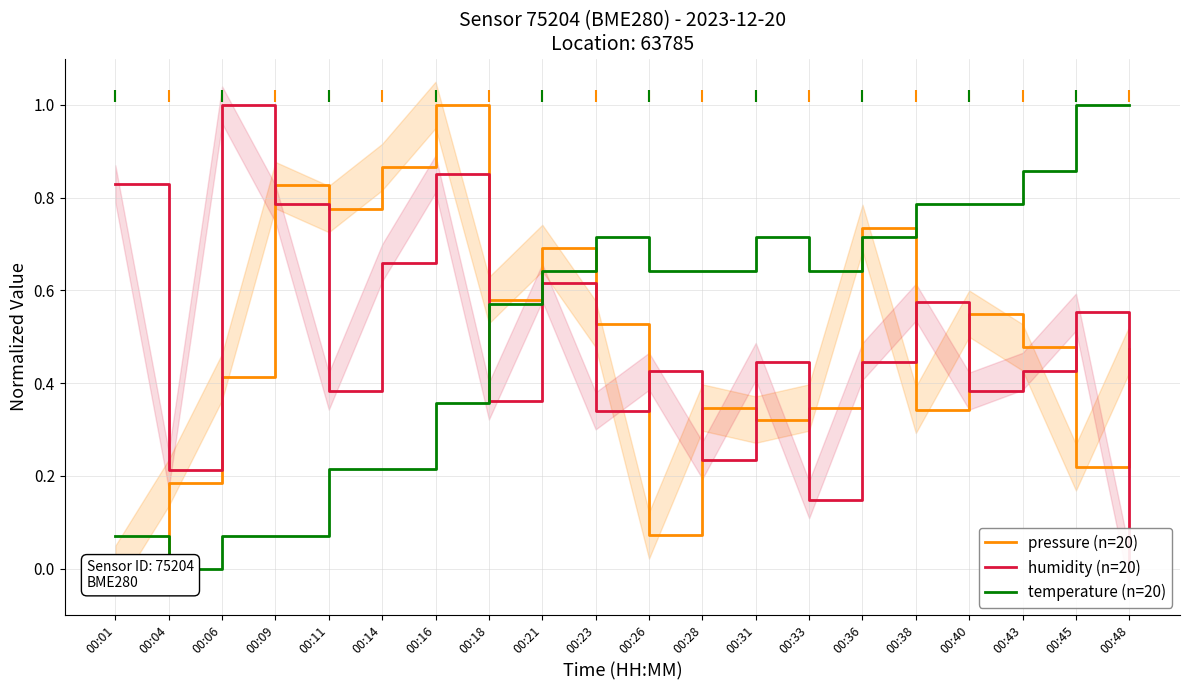

Which label corresponds to the largest value in the chart?

00:16